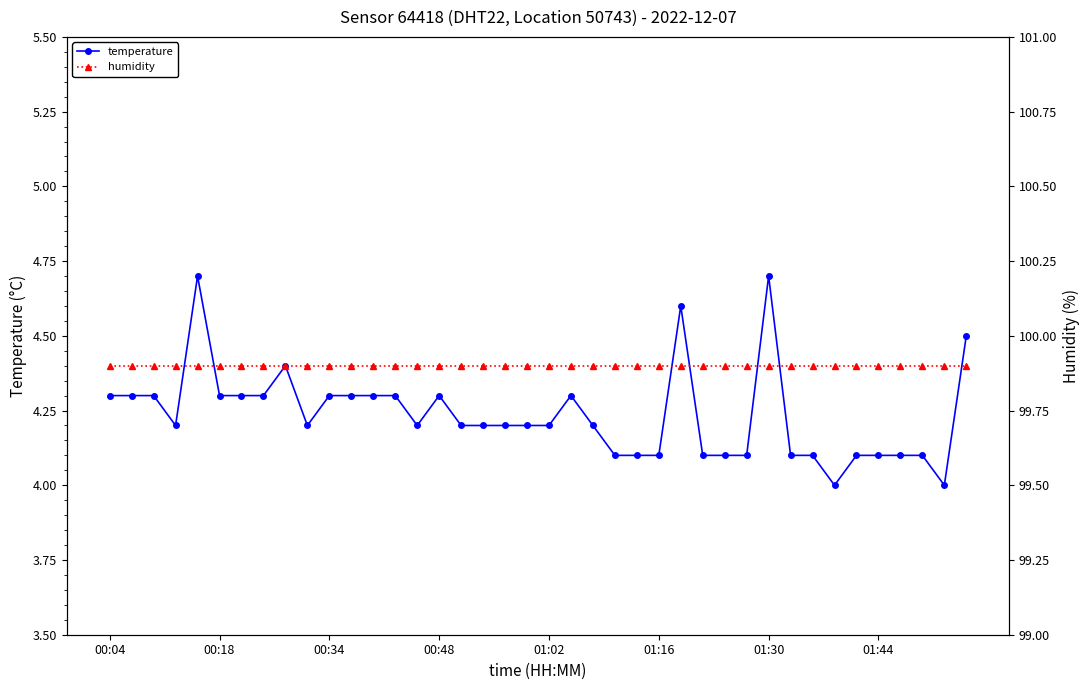

What position from the left is 00:48?

4